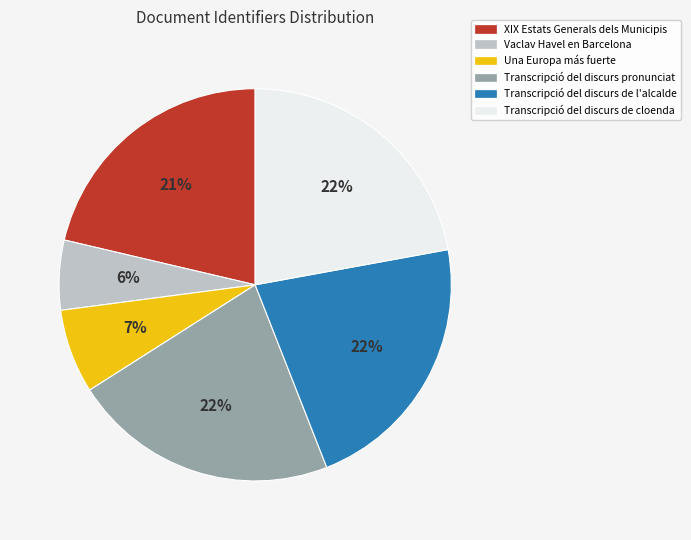

Is there a majority slice in this chart?

No